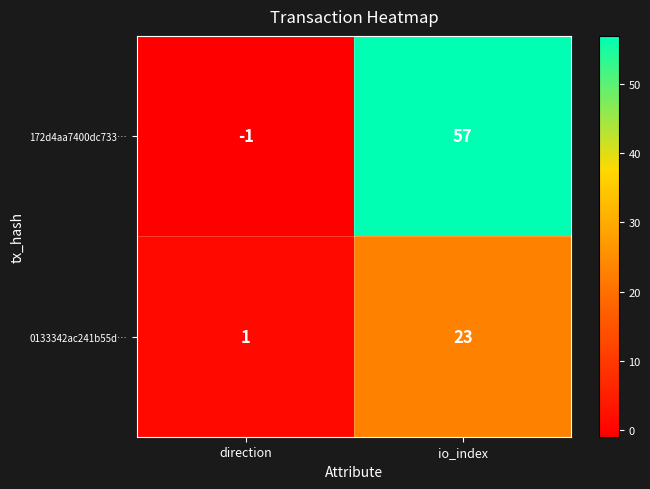

How many distinct data groups are displayed?

2